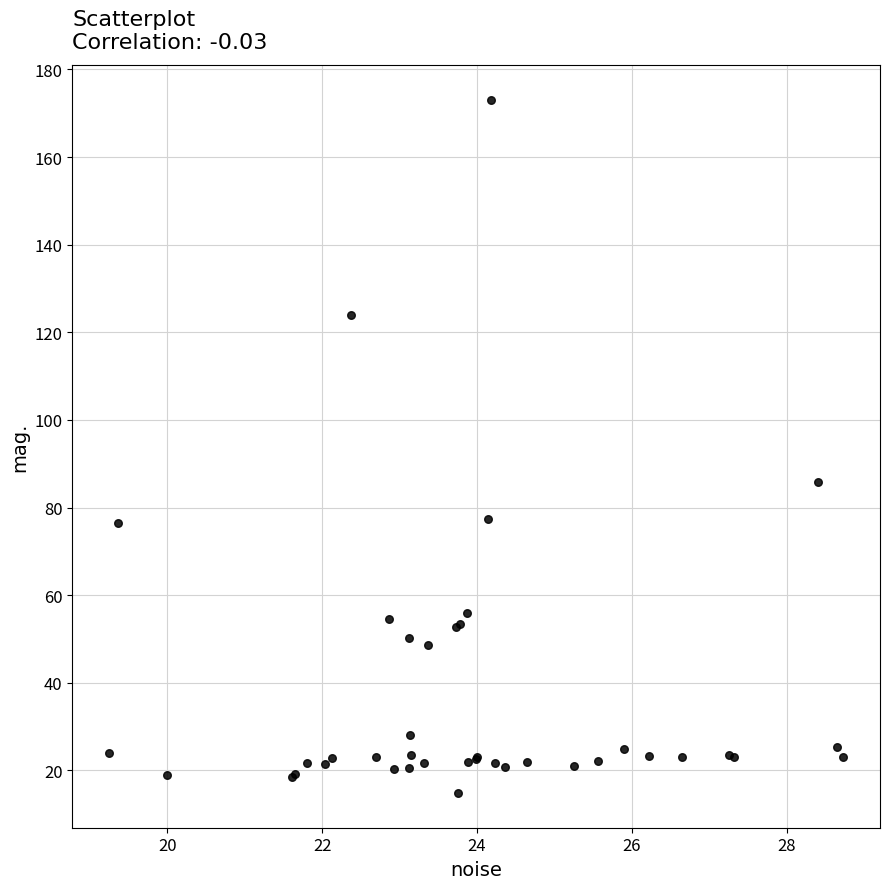

What Y value in the scatter plot is closest to 93?

85.7